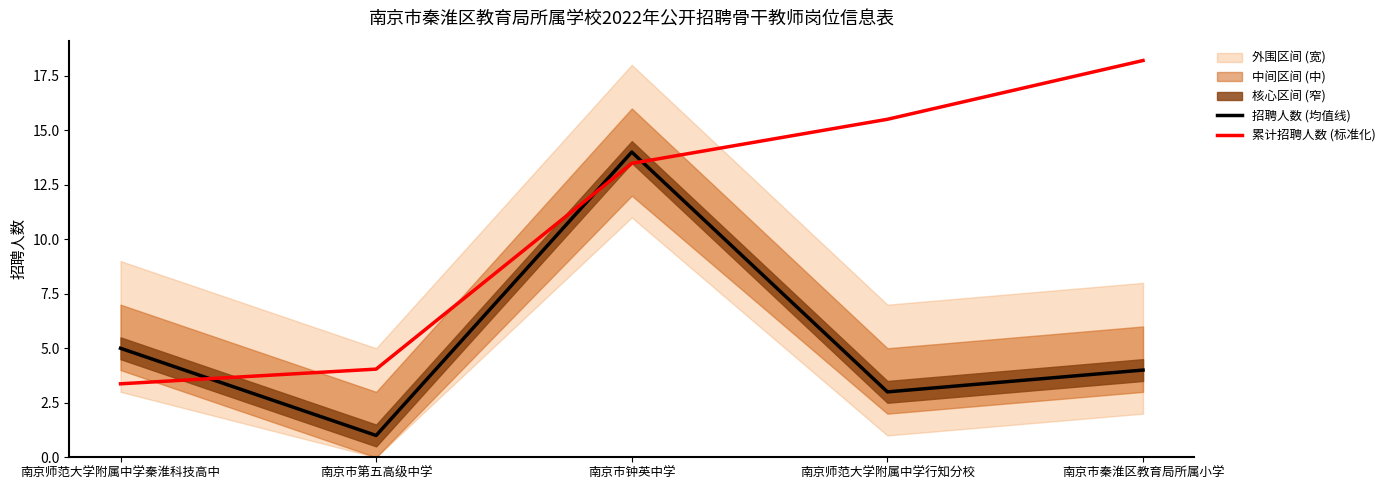

At which label is 累计招聘人数 (标准化) closest to 10?

南京市钟英中学